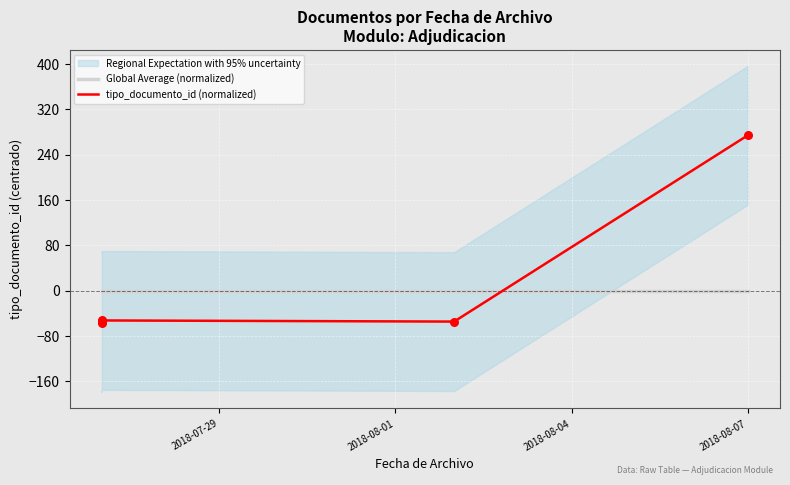

What are all the series names shown in the legend?

Global Average (normalized), tipo_documento_id (normalized)